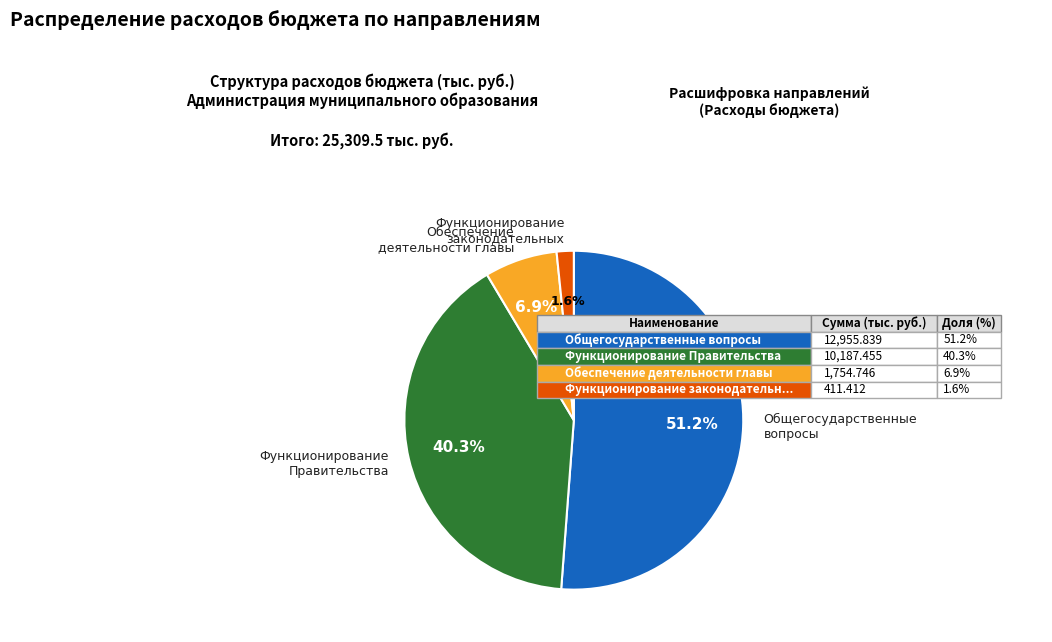

Is the sum of Функционирование законодательных and Общегосударственные вопросы greater than half?

Yes